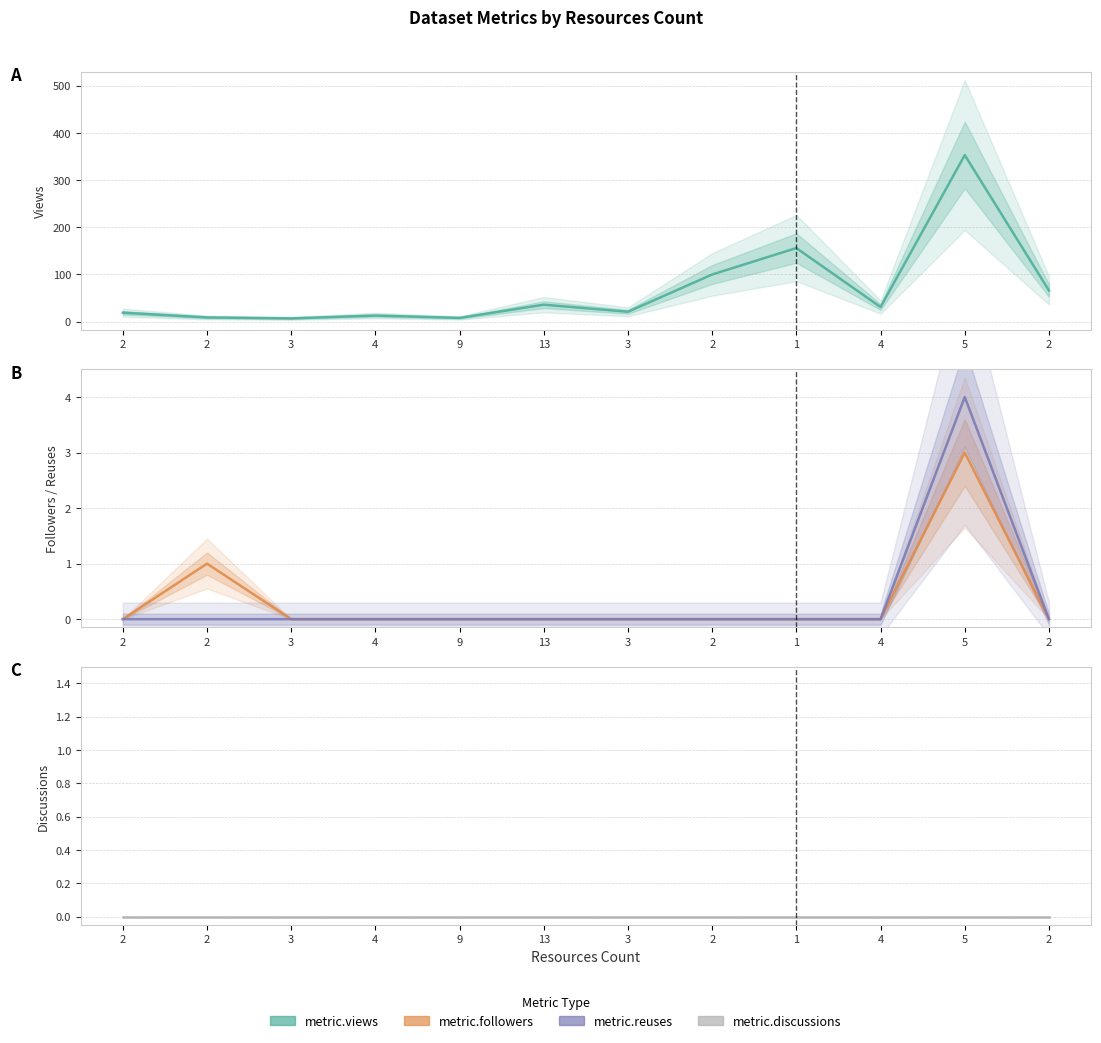

The metric.followers series shows 1 at 2. True or false?

False